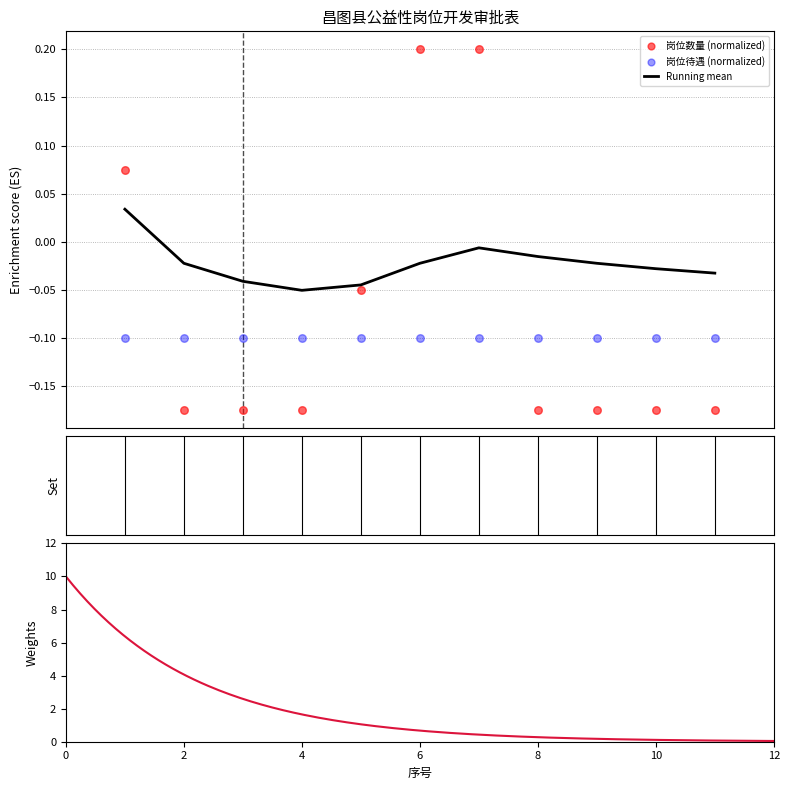

Which has a higher value, 1 or 9?

1